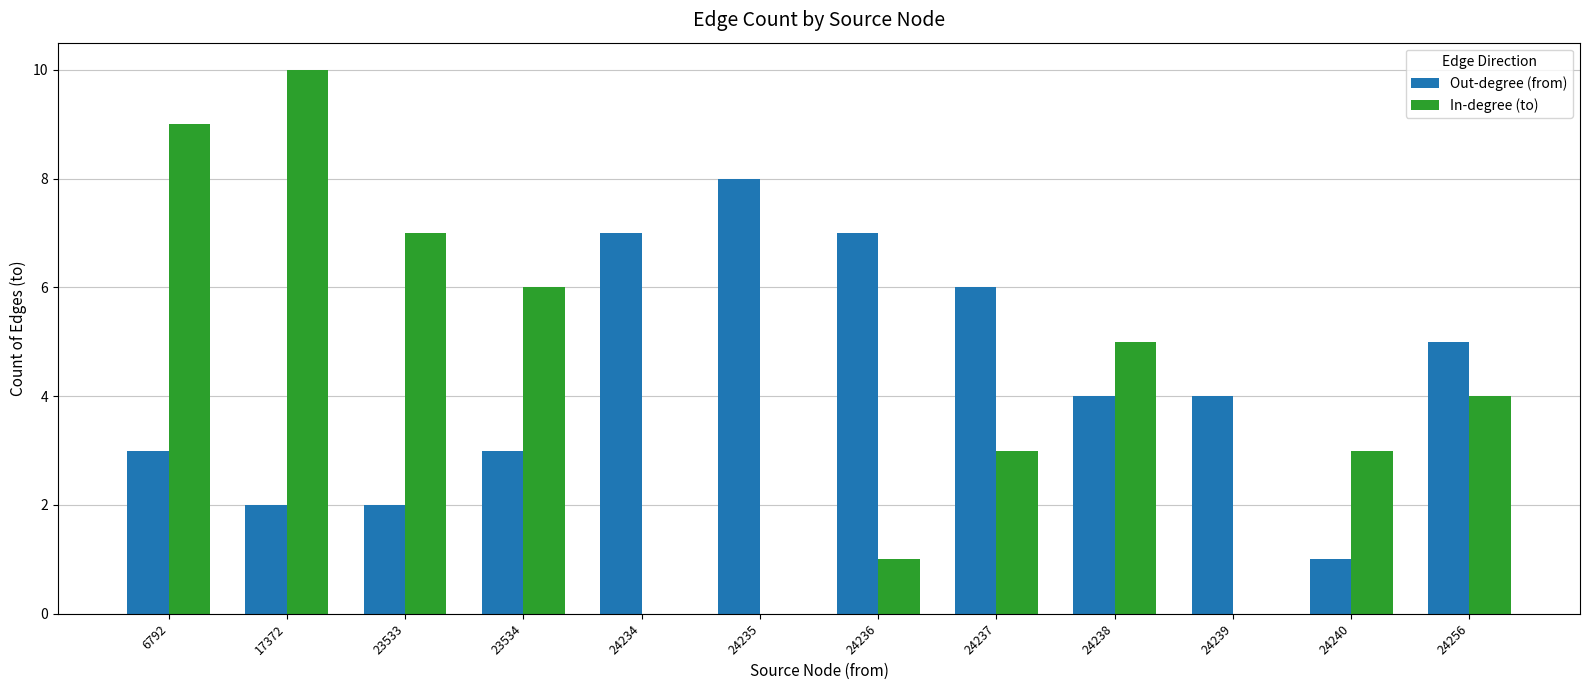

Are the bars horizontal?

No